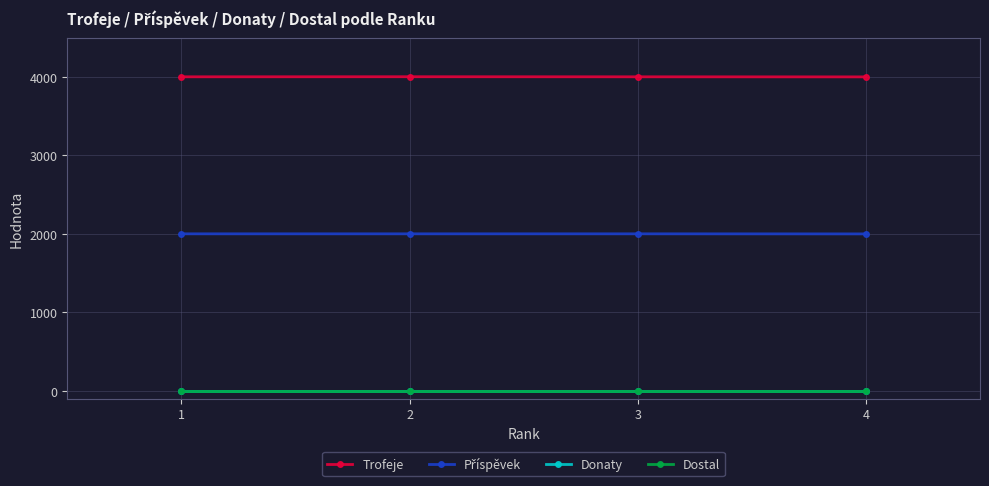

At how many categories does at least one series exceed 1558?

4